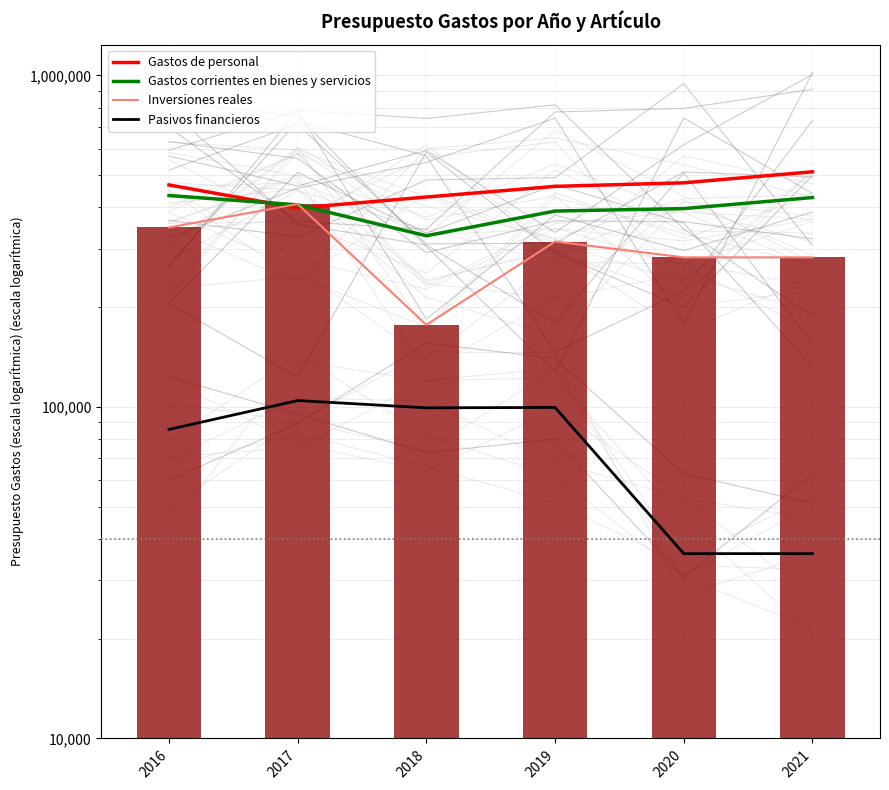

Reading left to right, what are all the values shown in this chart?

Gastos de personal: 467400.0	398124.9	429740.0	462799.0	474369.0	512051.7
Gastos corrientes en bienes y servicios: 434252.0	407001.0	328405.0	389891.8	396575.8	428196.8
Inversiones reales: 347920.4	409270.1	176865.8	315511.5	282630.6	282630.6
Pasivos financieros: 85547.8	104547.8	99397.8	99647.8	36100.0	36100.0